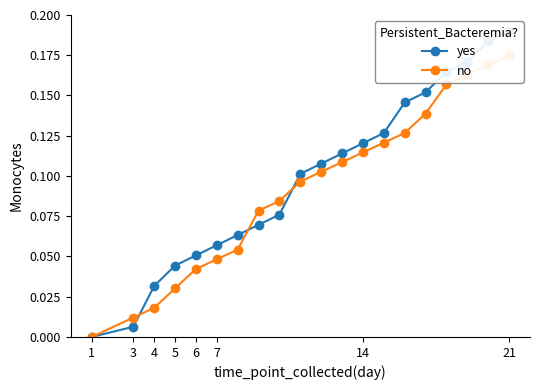

Between which two adjacent categories do no and yes first intersect?

3 and 4